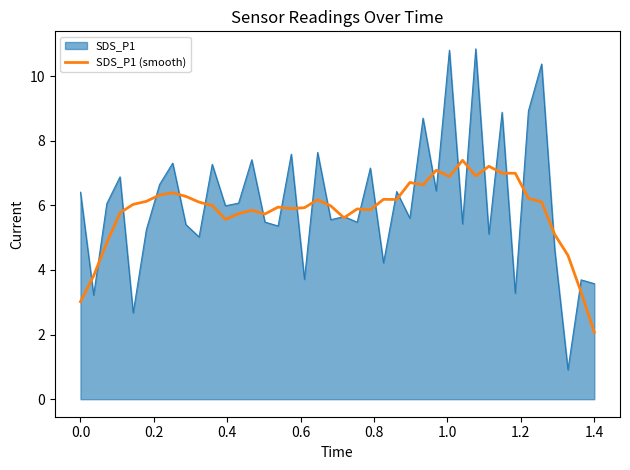

What is the highest value of the SDS_P1 series?

10.8